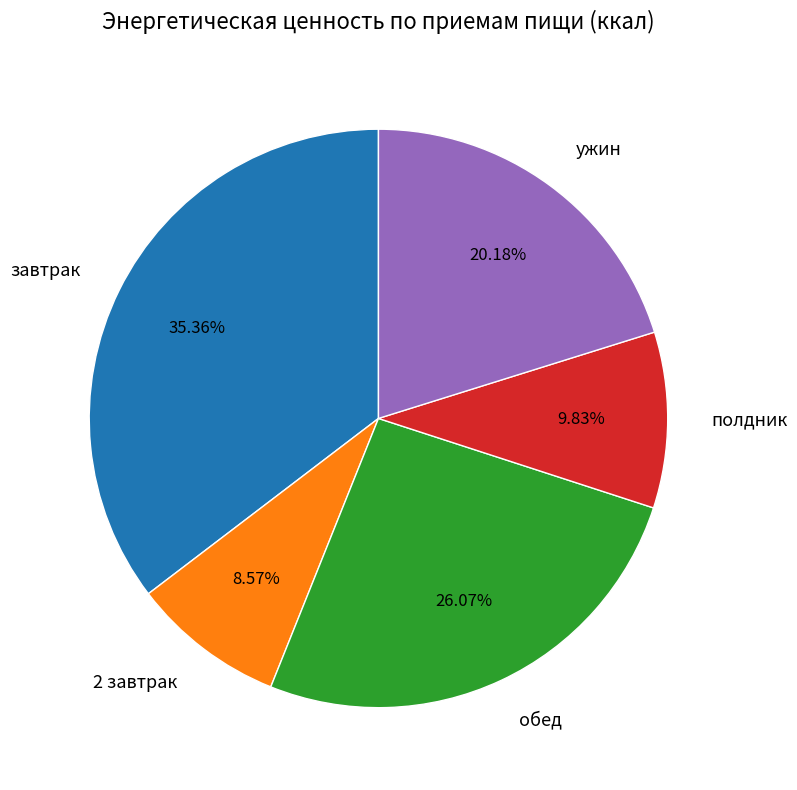

Combined, do завтрак and ужин account for over 50%?

Yes